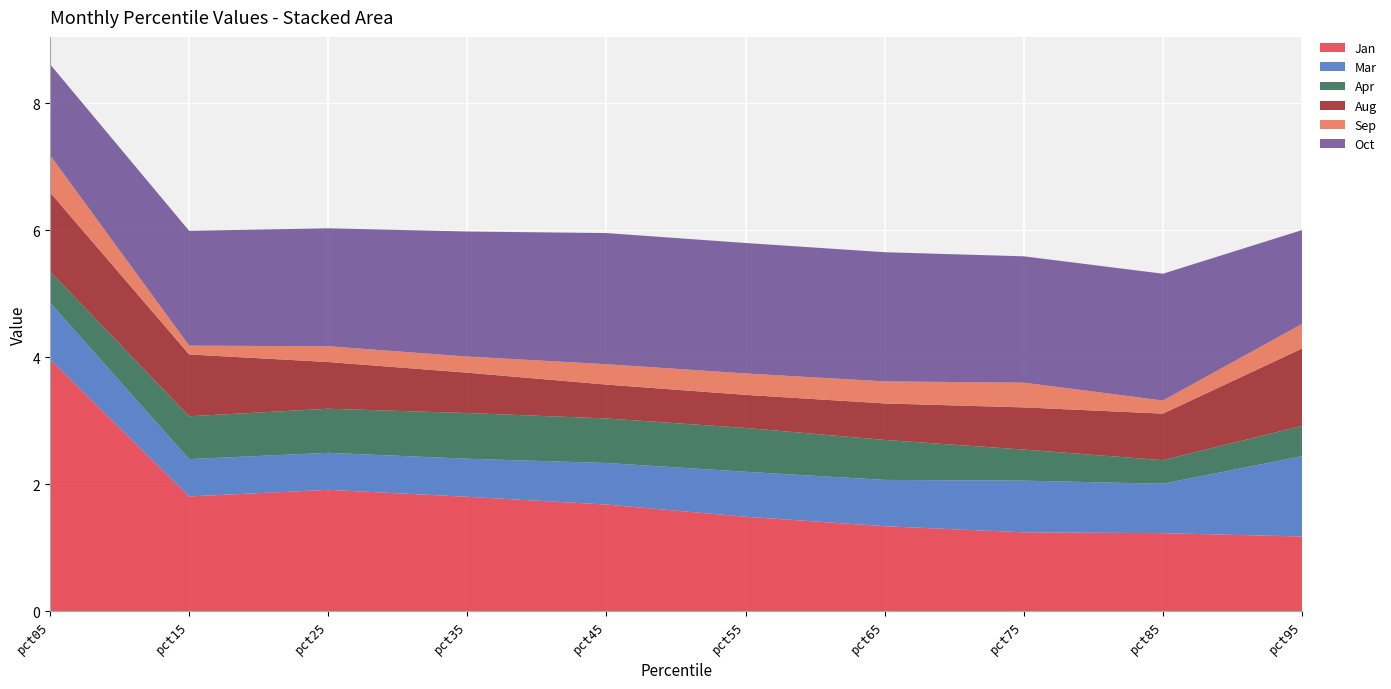

Reading left to right, transcribe all the data shown in this chart.

Jan: 4.0	1.8	1.9	1.8	1.7	1.5	1.3	1.2	1.2	1.2
Mar: 0.9	0.6	0.6	0.6	0.7	0.7	0.7	0.8	0.8	1.3
Apr: 0.5	0.7	0.7	0.7	0.7	0.7	0.6	0.5	0.4	0.5
Aug: 1.2	1.0	0.7	0.6	0.5	0.5	0.6	0.7	0.7	1.2
Sep: 0.6	0.1	0.2	0.3	0.3	0.3	0.3	0.4	0.2	0.4
Oct: 1.4	1.8	1.9	2.0	2.1	2.1	2.0	2.0	2.0	1.5